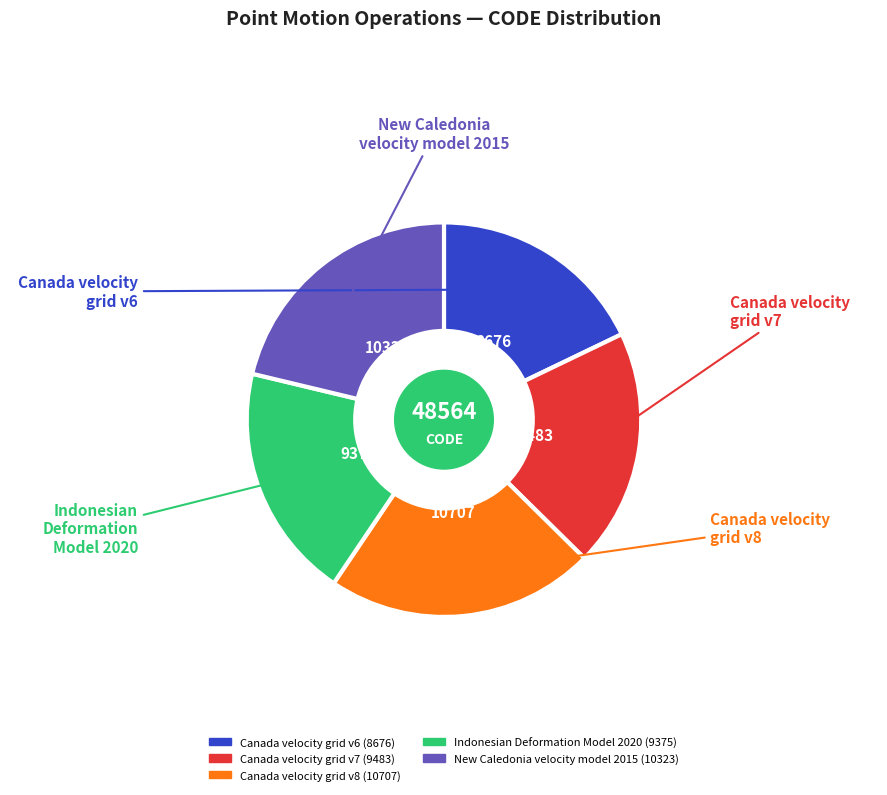

Does New Caledonia velocity model 2015 account for over 50% of the chart?

No